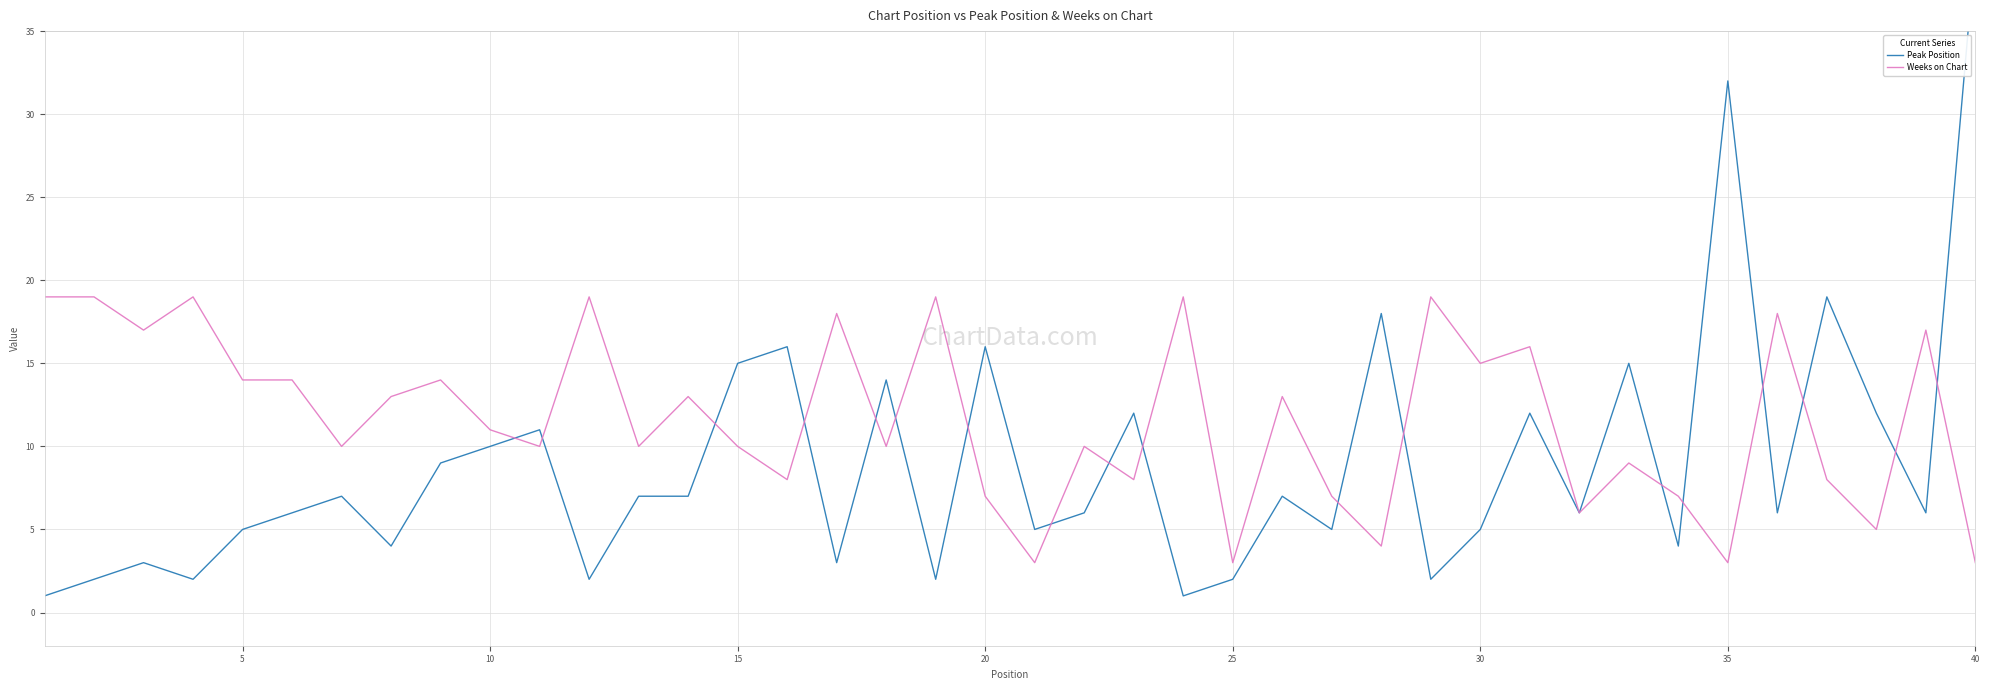

What is the highest value of the Weeks on Chart series?

19